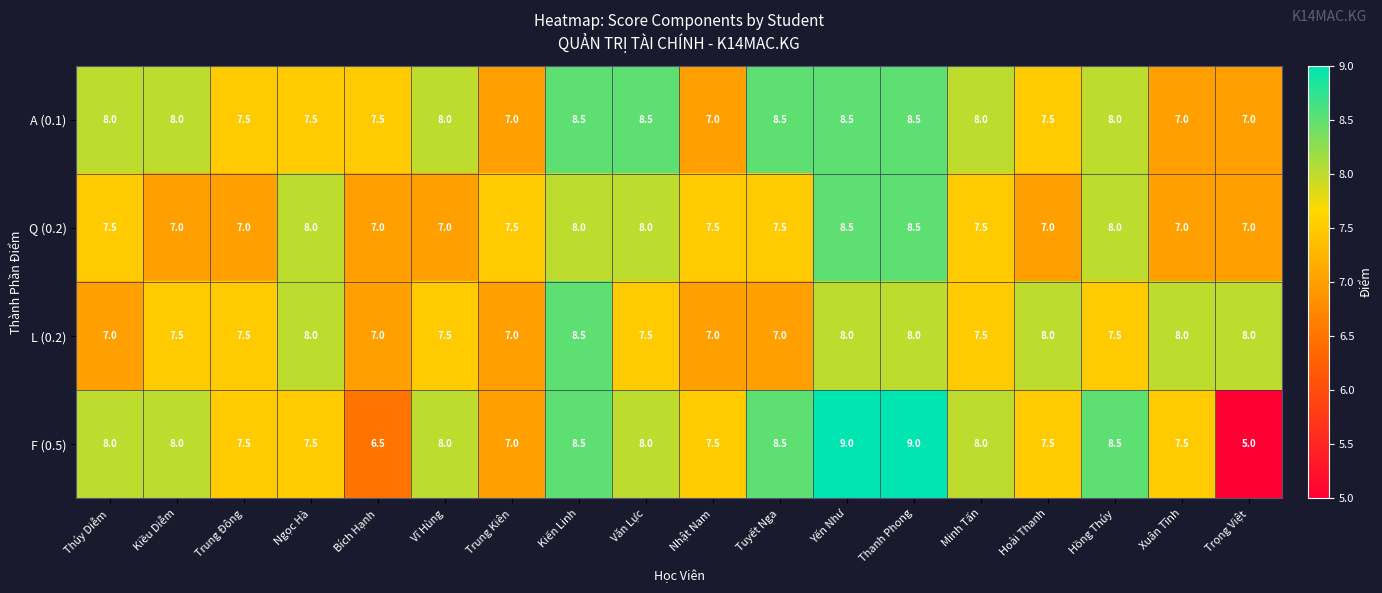

Which series has the largest total across all categories?

A (0.1)